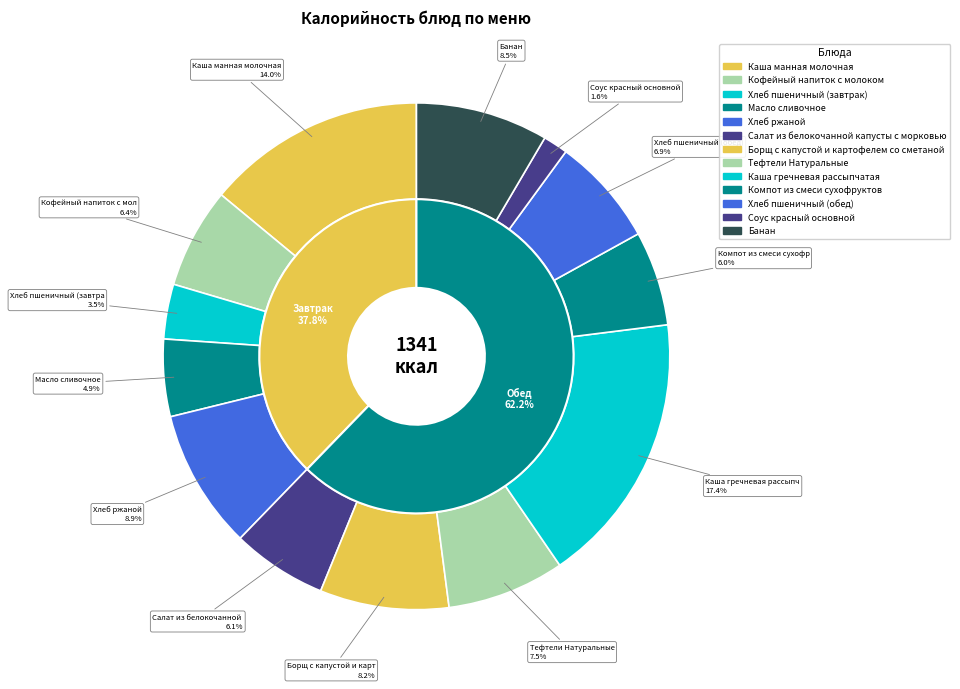

Count the number of slices in the pie.

13